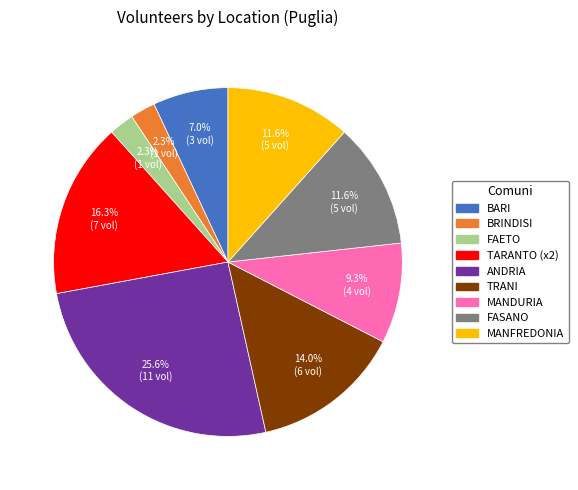

Is there any slice that represents more than half of the pie?

No